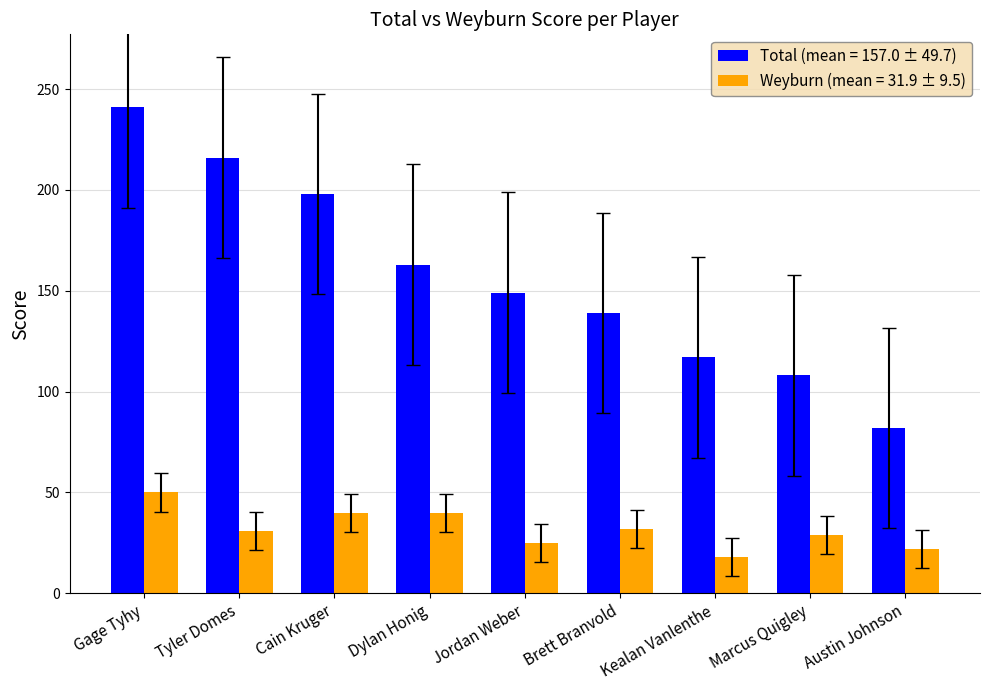

What is the label of the 1st bar from the left?

Gage Tyhy